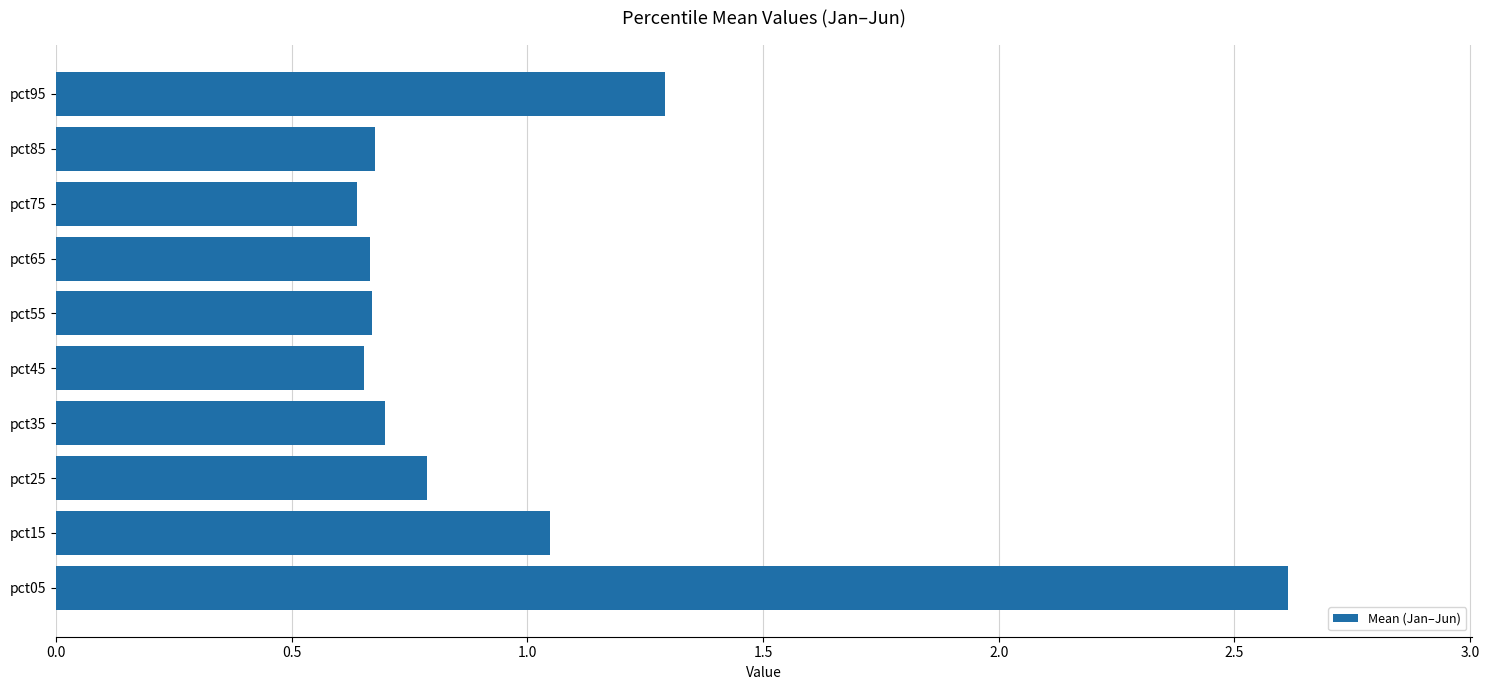

What is the difference between the maximum and minimum values?

2.0